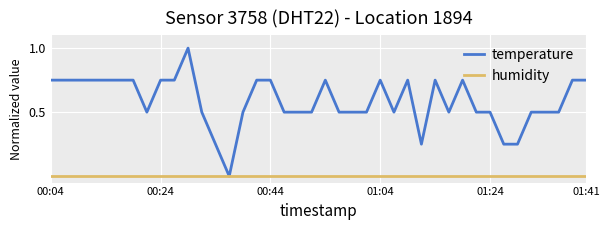

What is the maximum value shown in the chart?

1.0